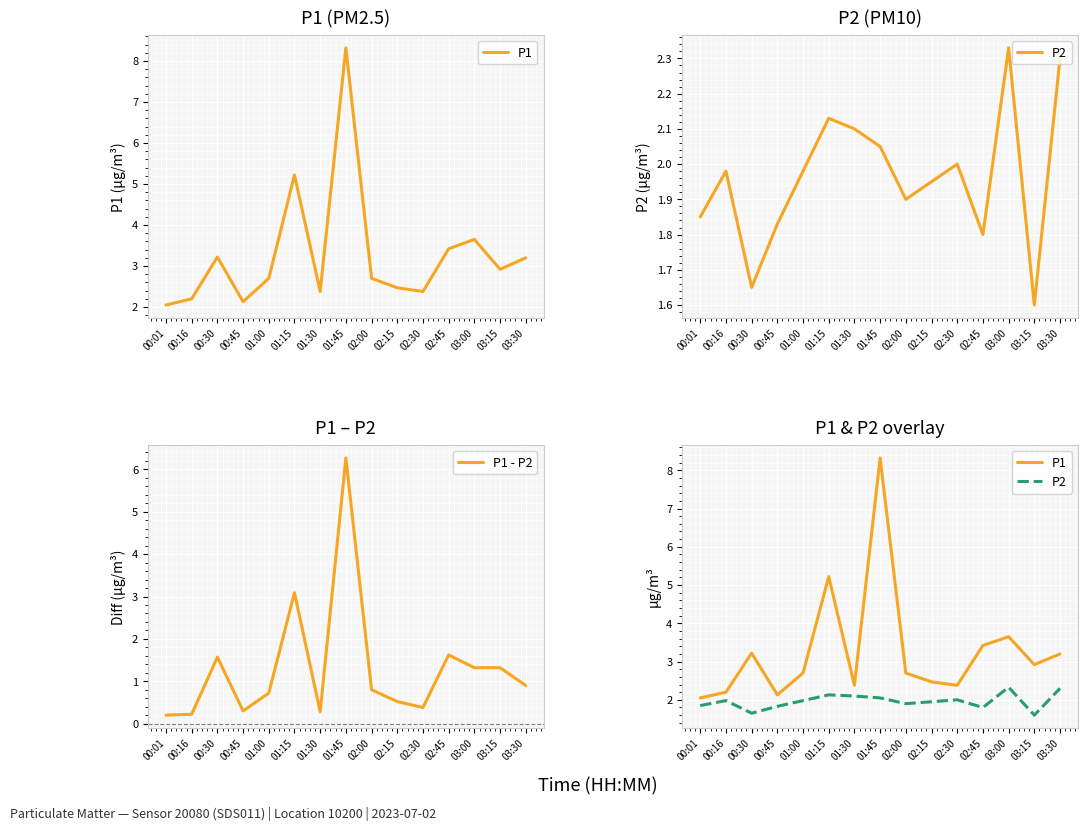

At how many categories does at least one series exceed 1?

15